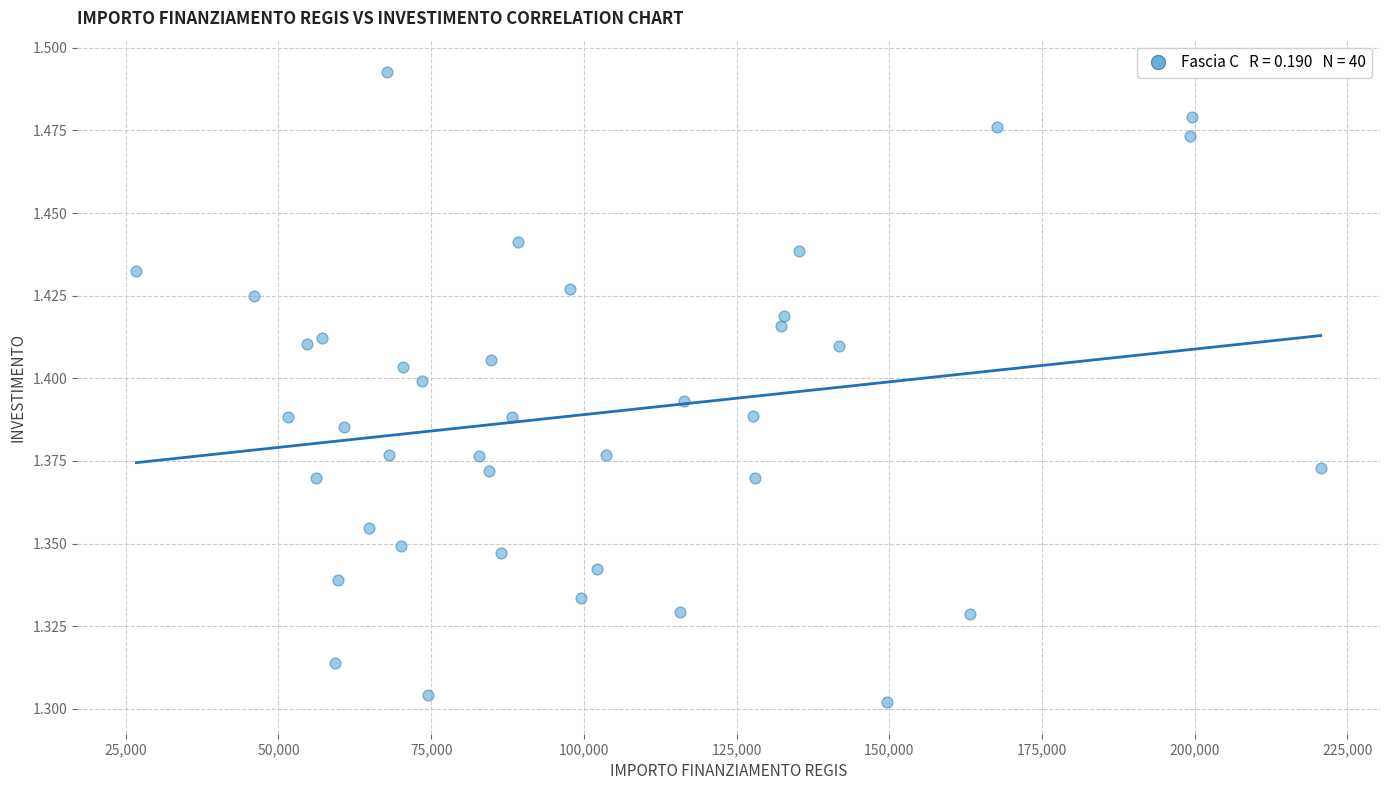

What is the range of X values (max minus min)?

193933.1